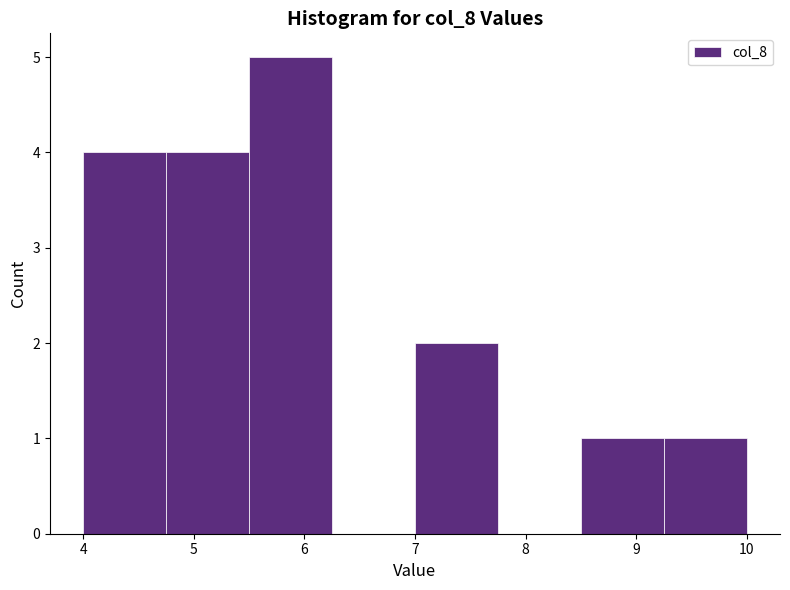

How tall is the bar that spans 8.50 to 9.25 on the x-axis? Neither the bar edges nor the heights are printed on the chart, so give them approximately, as read against the axes.

1